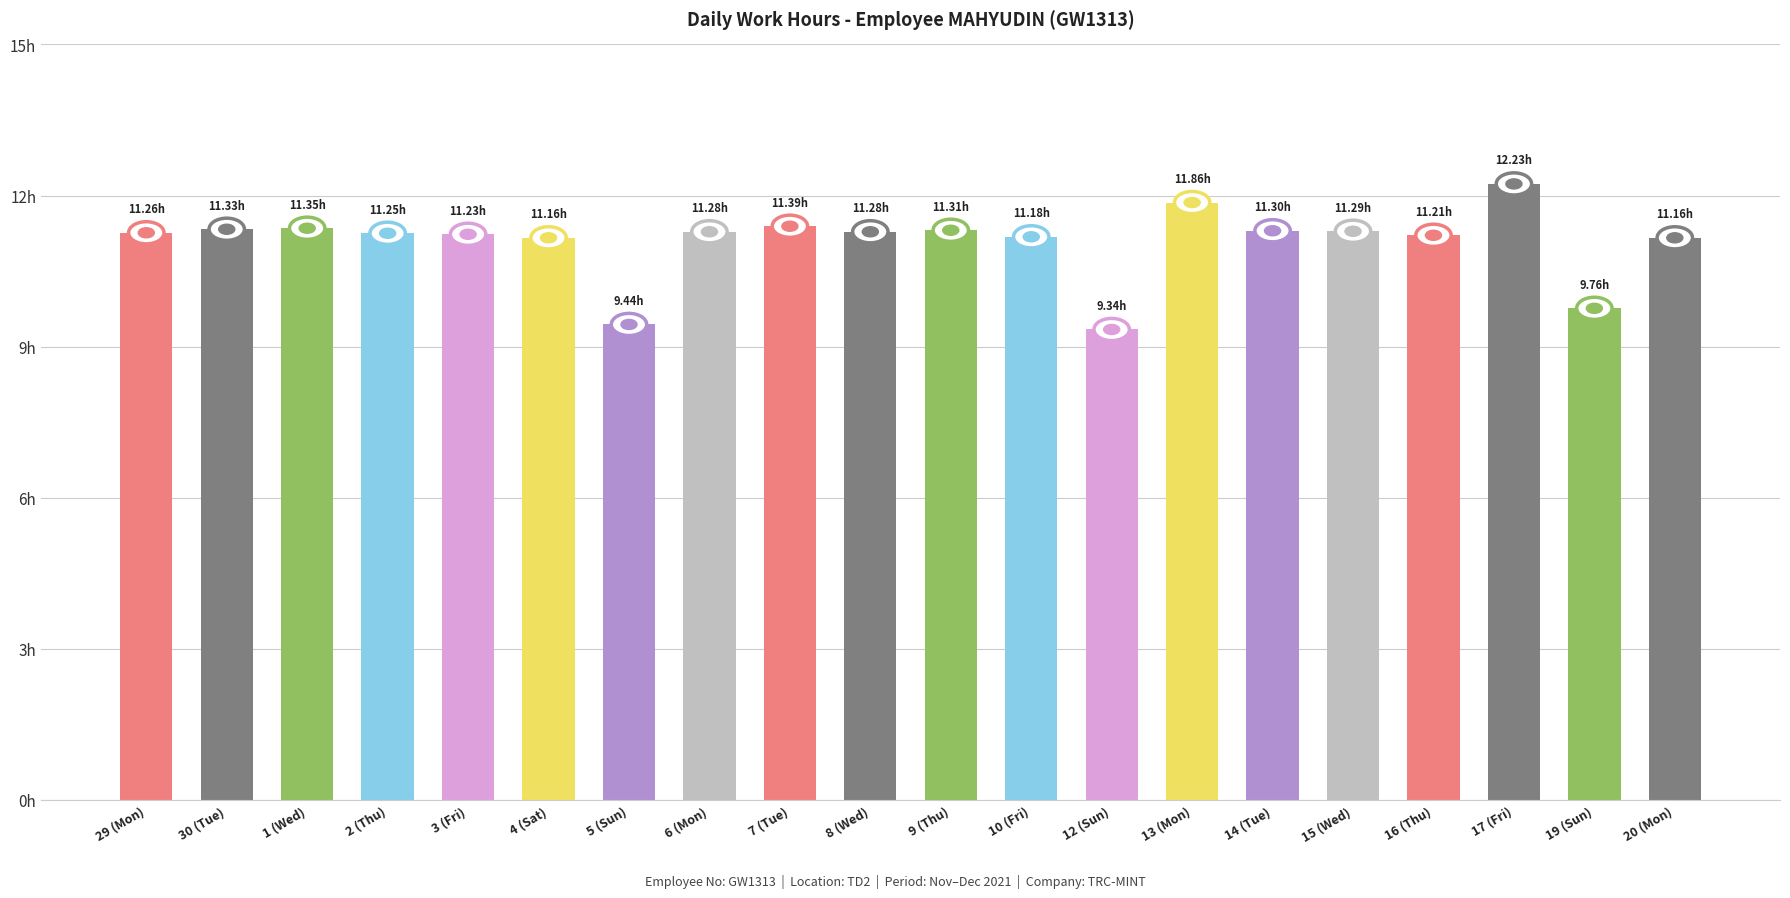

Between 30 (Tue) and 14 (Tue), which is larger?

30 (Tue)